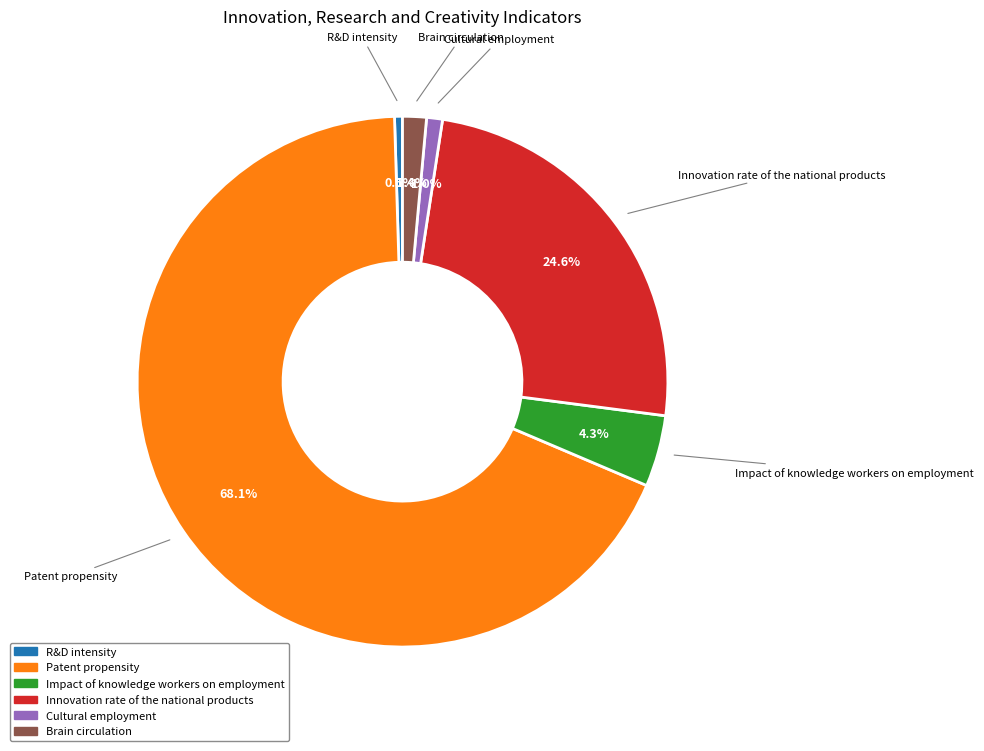

Between R&D intensity and Patent propensity, which is larger?

Patent propensity